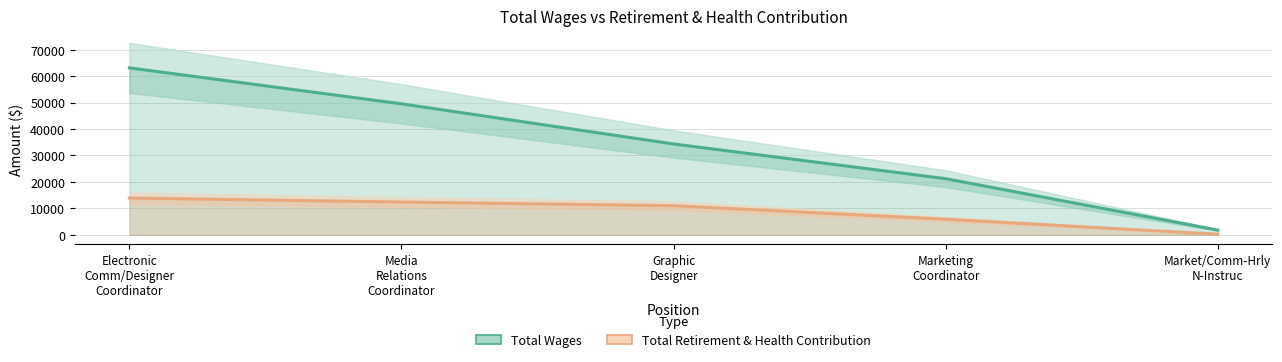

True or false: Total Retirement & Health Contribution and Total Wages intersect in this chart.

False